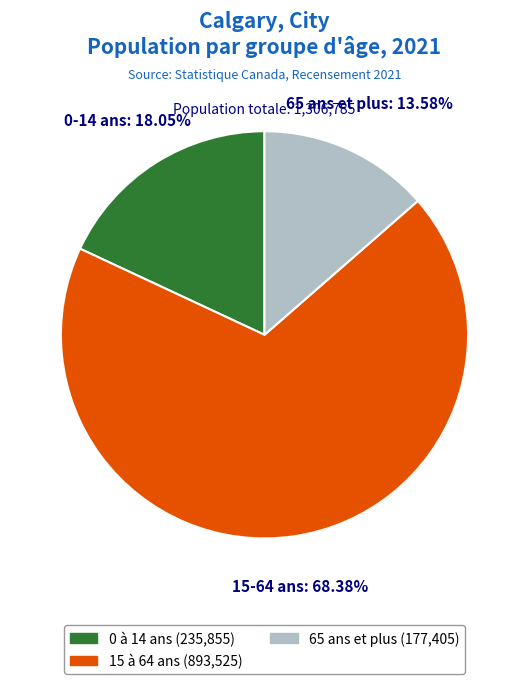

Does any single category account for the majority?

Yes